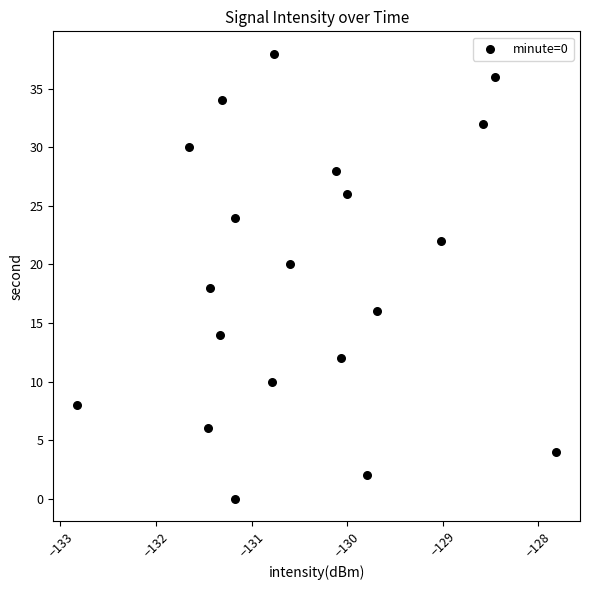

What is the range of Y values (max minus min)?

38